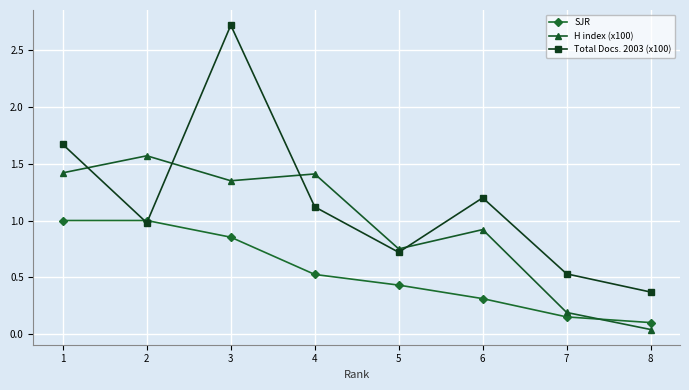

What is the total value across all series at 5?

1.9